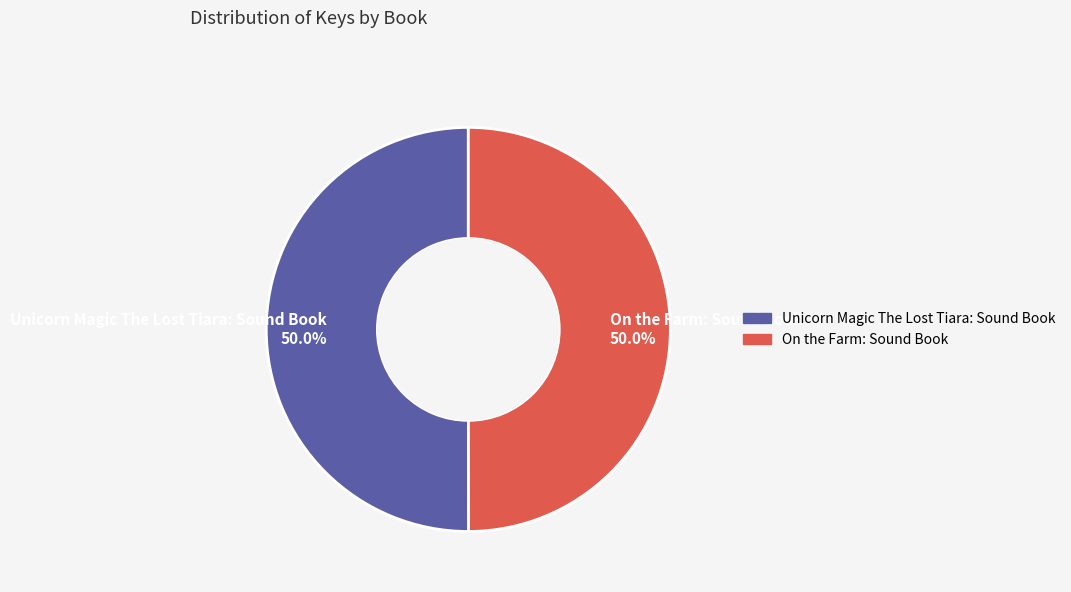

To the nearest percent, what portion does On the Farm: Sound Book represent?

50%